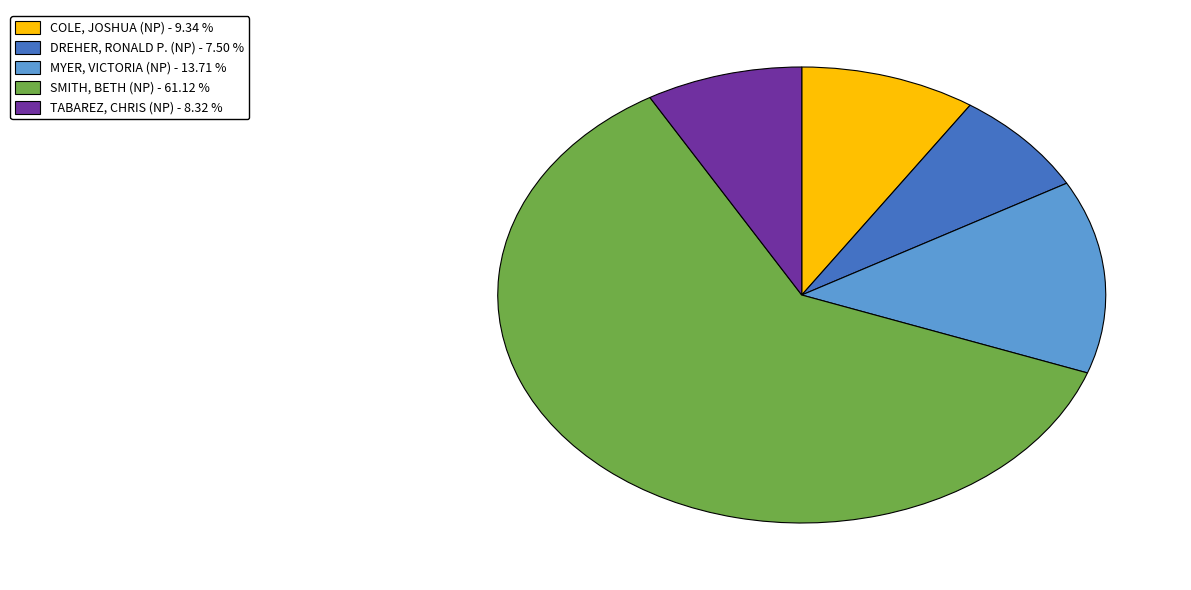

Is there any slice that represents more than half of the pie?

Yes